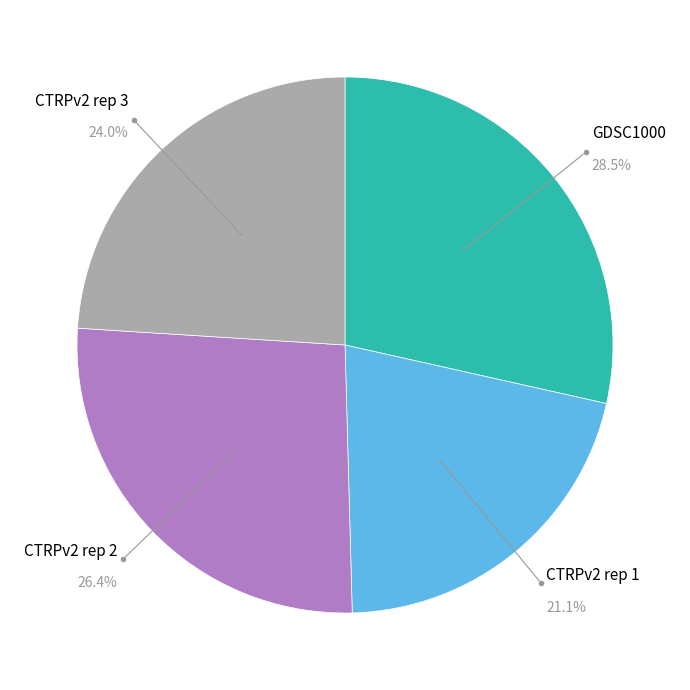

Is there any slice that represents more than half of the pie?

No